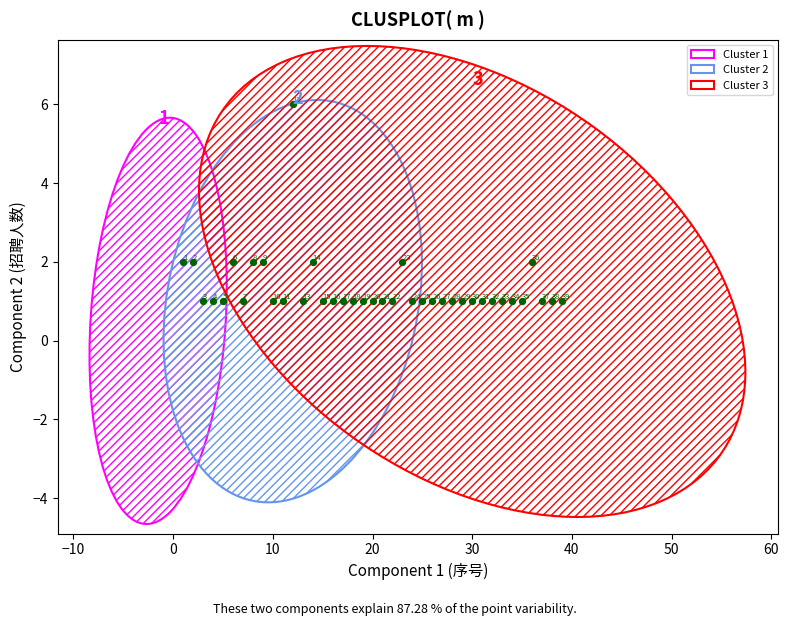

What is the range of Y values (max minus min)?

5